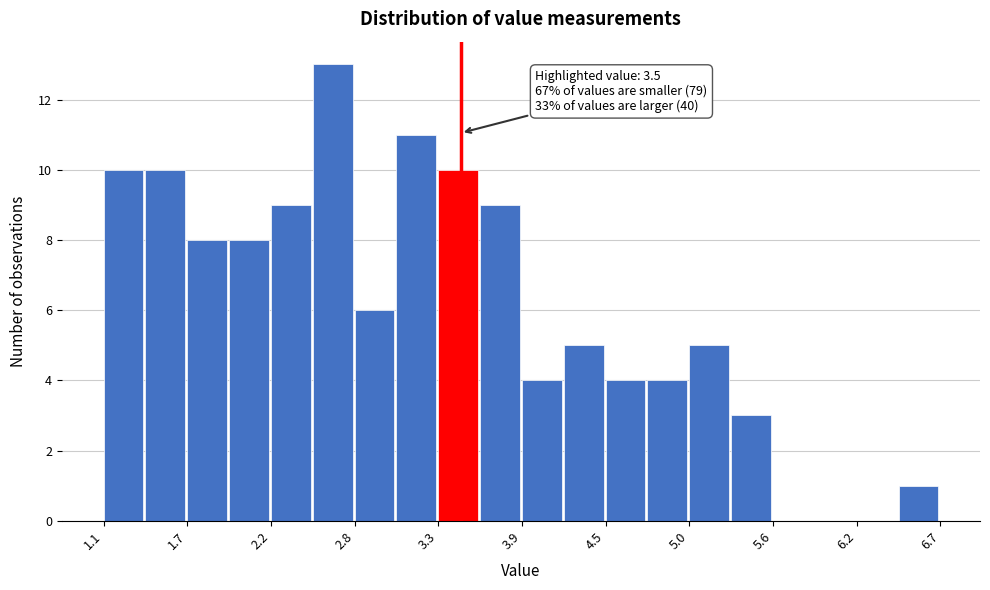

Around what value on the x-axis is the tallest bar? Give the approximate position of its centre, as read against the axis.

2.6